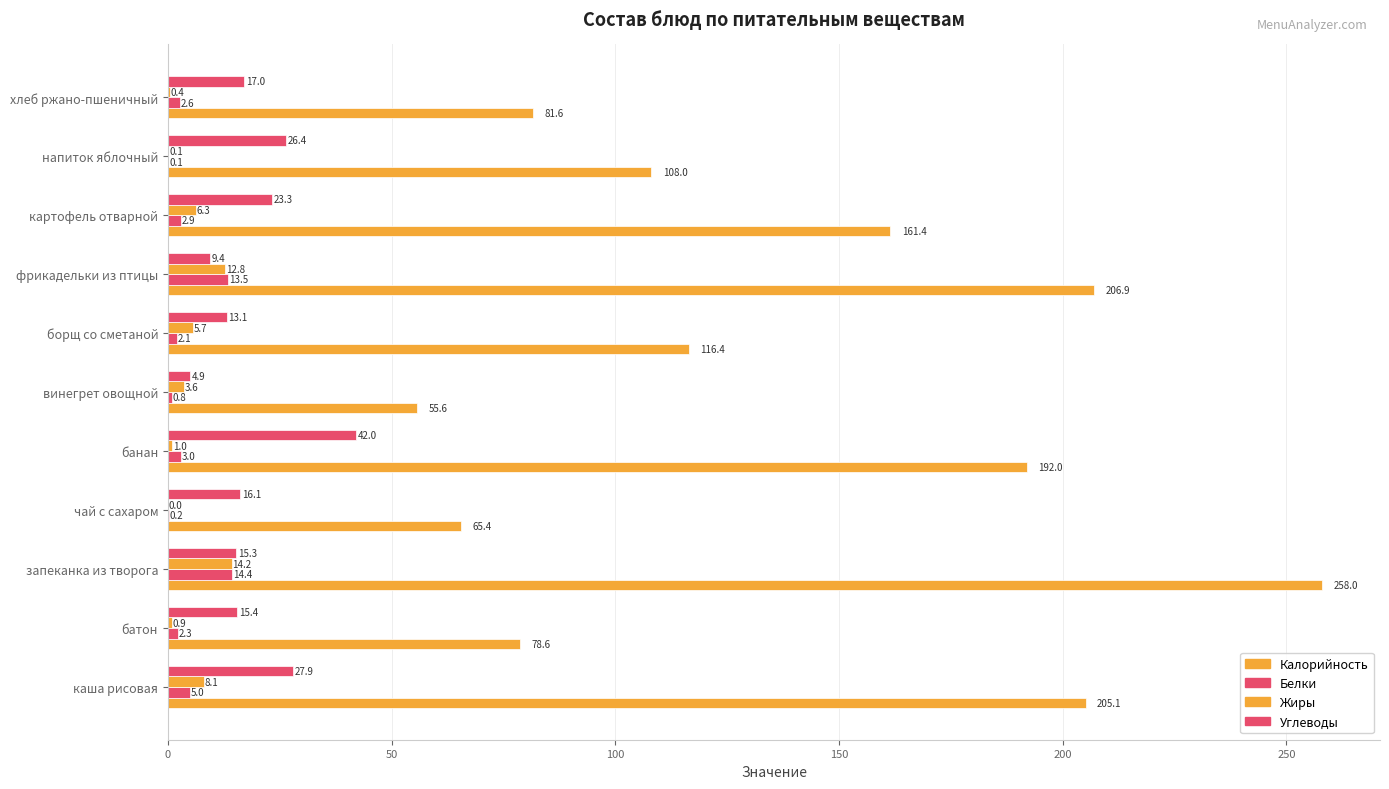

Reading left to right, what are all the values shown in this chart?

Калорийность: 205.1	78.6	258.0	65.4	192.0	55.6	116.4	206.9	161.4	108.0	81.6
Белки: 5.0	2.3	14.4	0.2	3.0	0.8	2.1	13.5	2.9	0.1	2.6
Жиры: 8.1	0.9	14.2	0.0	1.0	3.6	5.7	12.8	6.3	0.1	0.4
Углеводы: 27.9	15.4	15.3	16.1	42.0	4.9	13.1	9.4	23.3	26.4	17.0